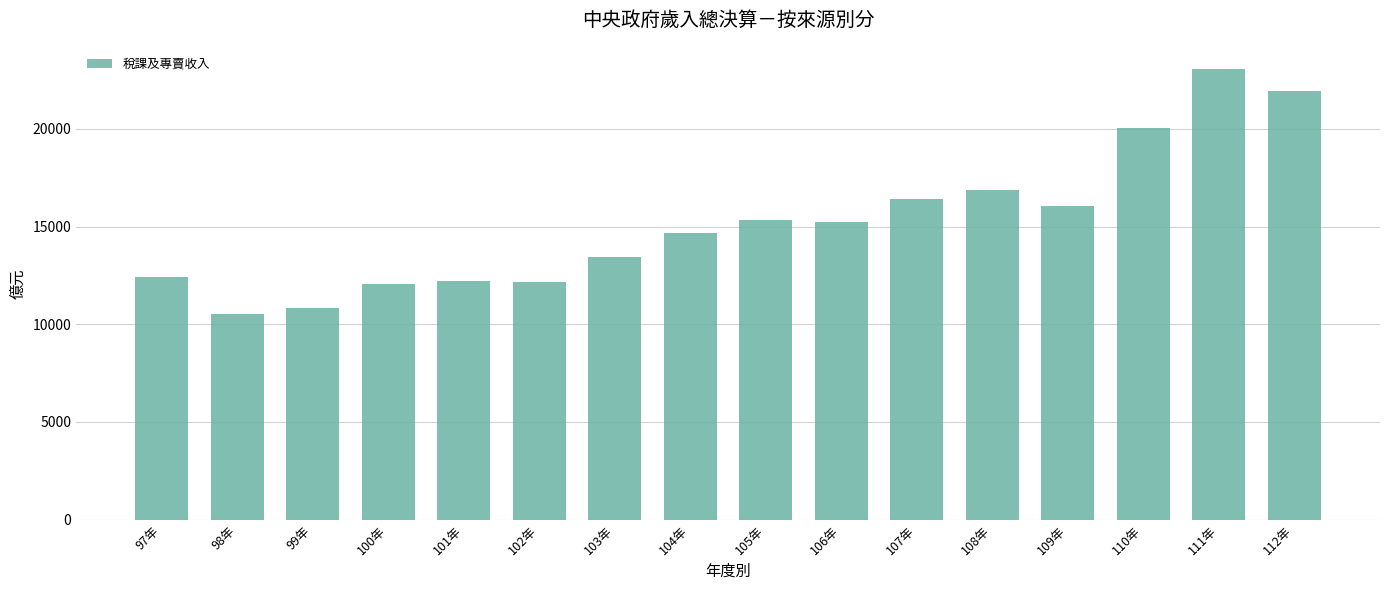

What is the difference between the values at 109年 and 102年?

3874